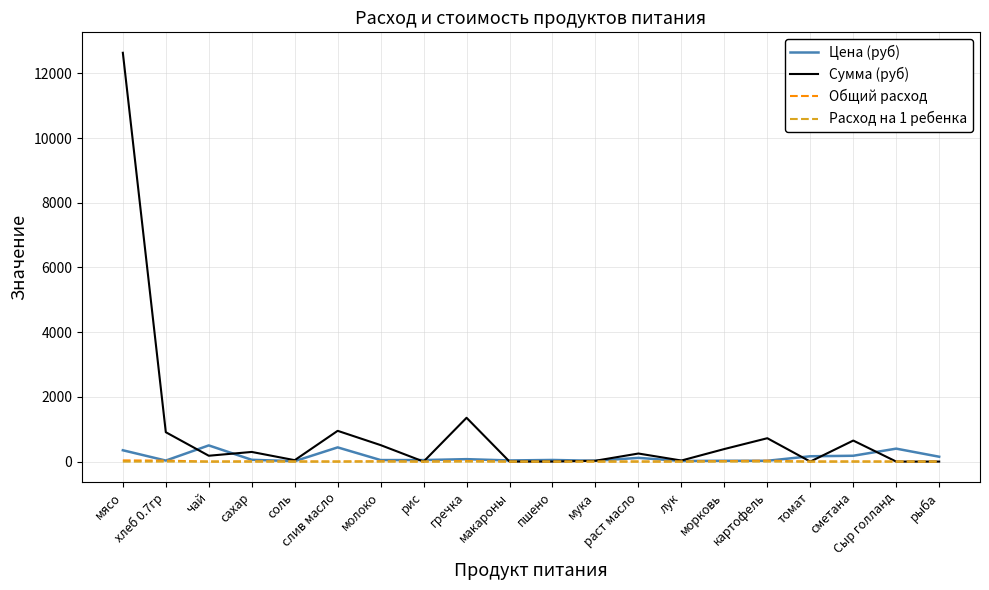

Which series has the largest total across all categories?

Сумма (руб)